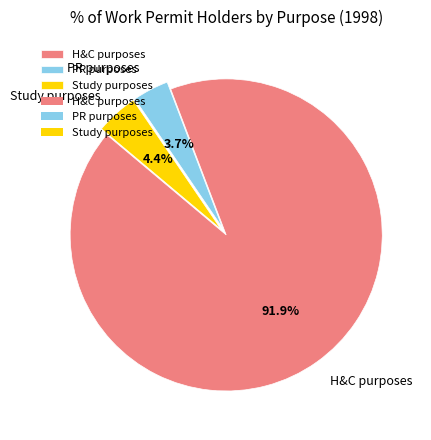

How many segments does this pie chart have?

3